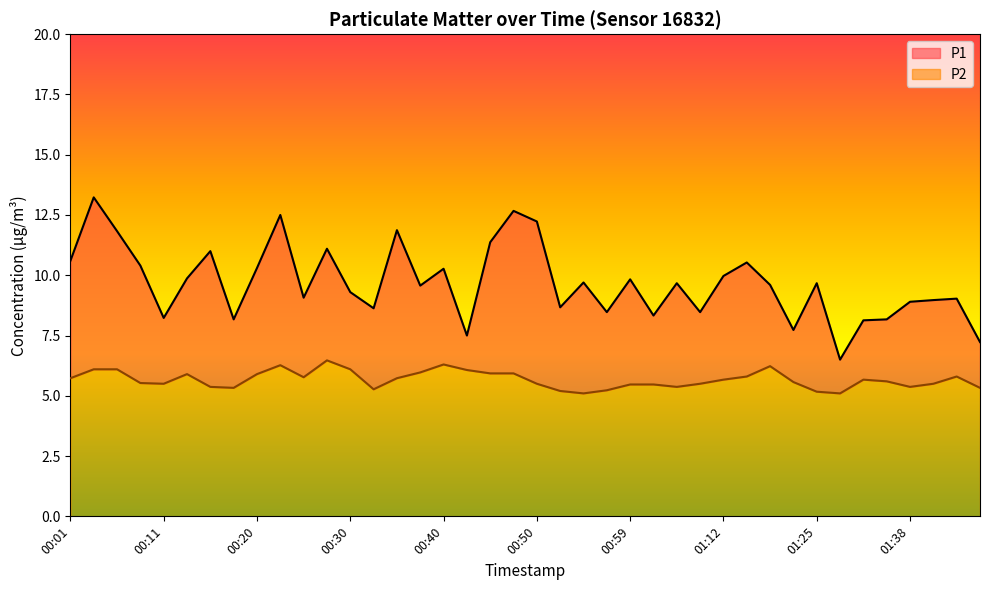

Is it true that P1 equals 13.6 at 01:38?

False